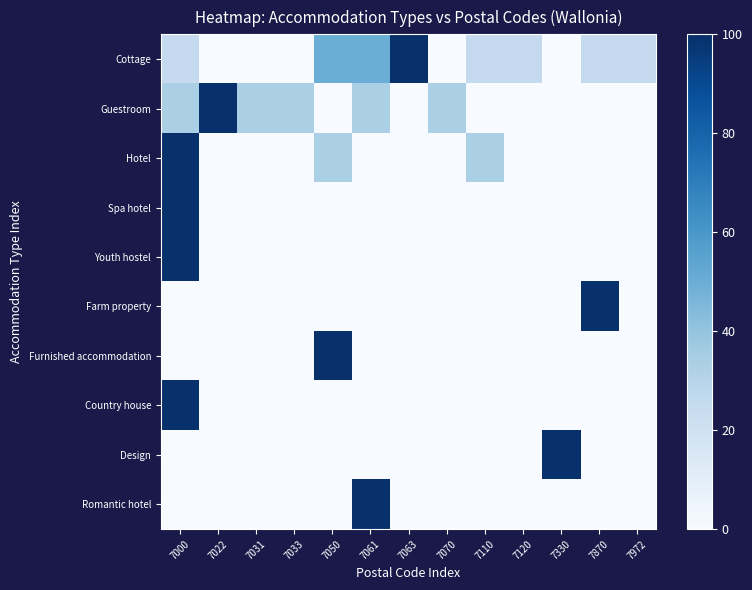

Reading left to right, list all the values displayed in this chart.

Cottage: 7000=25.0	7022=0.0	7031=0.0	7033=0.0	7050=50.0	7061=50.0	7063=100.0	7070=0.0	7110=25.0	7120=25.0	7330=0.0	7870=25.0	7972=25.0
Guestroom: 7000=33.3	7022=100.0	7031=33.3	7033=33.3	7050=0.0	7061=33.3	7063=0.0	7070=33.3	7110=0.0	7120=0.0	7330=0.0	7870=0.0	7972=0.0
Hotel: 7000=100.0	7022=0.0	7031=0.0	7033=0.0	7050=33.3	7061=0.0	7063=0.0	7070=0.0	7110=33.3	7120=0.0	7330=0.0	7870=0.0	7972=0.0
Spa hotel: 7000=100.0	7022=0.0	7031=0.0	7033=0.0	7050=0.0	7061=0.0	7063=0.0	7070=0.0	7110=0.0	7120=0.0	7330=0.0	7870=0.0	7972=0.0
Youth hostel: 7000=100.0	7022=0.0	7031=0.0	7033=0.0	7050=0.0	7061=0.0	7063=0.0	7070=0.0	7110=0.0	7120=0.0	7330=0.0	7870=0.0	7972=0.0
Farm property: 7000=0.0	7022=0.0	7031=0.0	7033=0.0	7050=0.0	7061=0.0	7063=0.0	7070=0.0	7110=0.0	7120=0.0	7330=0.0	7870=100.0	7972=0.0
Furnished accommodation: 7000=0.0	7022=0.0	7031=0.0	7033=0.0	7050=100.0	7061=0.0	7063=0.0	7070=0.0	7110=0.0	7120=0.0	7330=0.0	7870=0.0	7972=0.0
Country house: 7000=100.0	7022=0.0	7031=0.0	7033=0.0	7050=0.0	7061=0.0	7063=0.0	7070=0.0	7110=0.0	7120=0.0	7330=0.0	7870=0.0	7972=0.0
Design: 7000=0.0	7022=0.0	7031=0.0	7033=0.0	7050=0.0	7061=0.0	7063=0.0	7070=0.0	7110=0.0	7120=0.0	7330=100.0	7870=0.0	7972=0.0
Romantic hotel: 7000=0.0	7022=0.0	7031=0.0	7033=0.0	7050=0.0	7061=100.0	7063=0.0	7070=0.0	7110=0.0	7120=0.0	7330=0.0	7870=0.0	7972=0.0